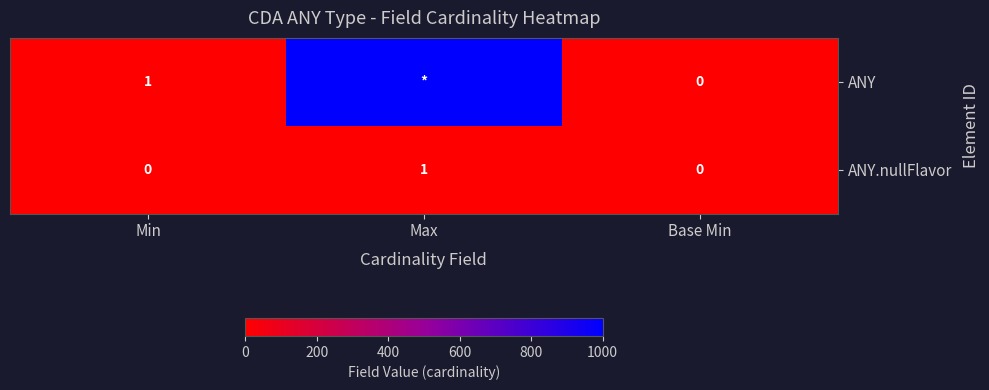

True or false: ANY.nullFlavor has a value of 0 at Max.

False